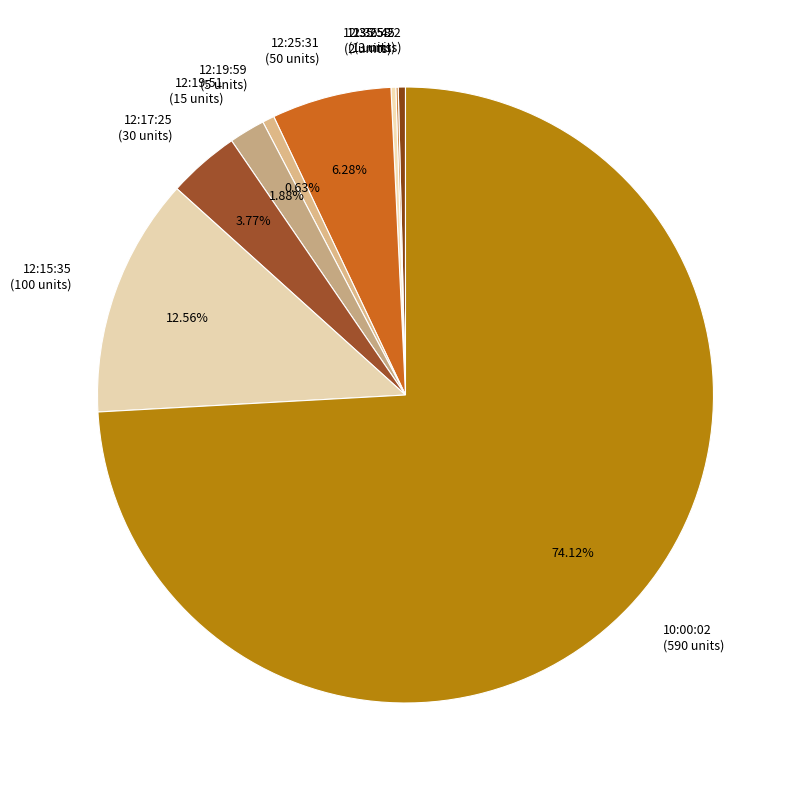

The 10:00:02 slice represents 89% of the pie. True or false?

False